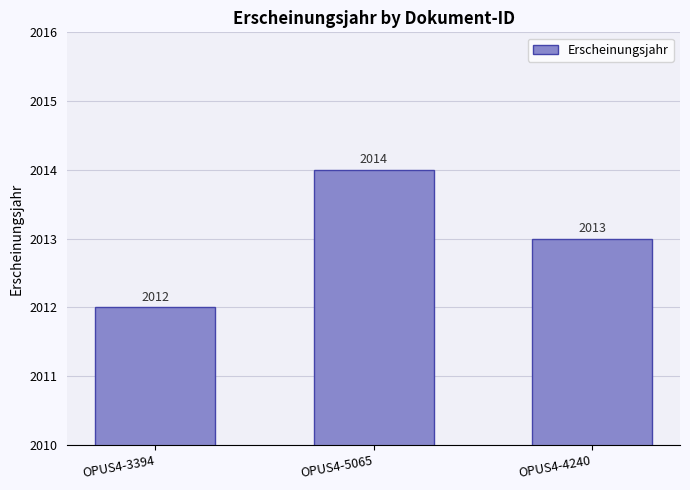

The value at OPUS4-3394 is 2012. True or false?

True